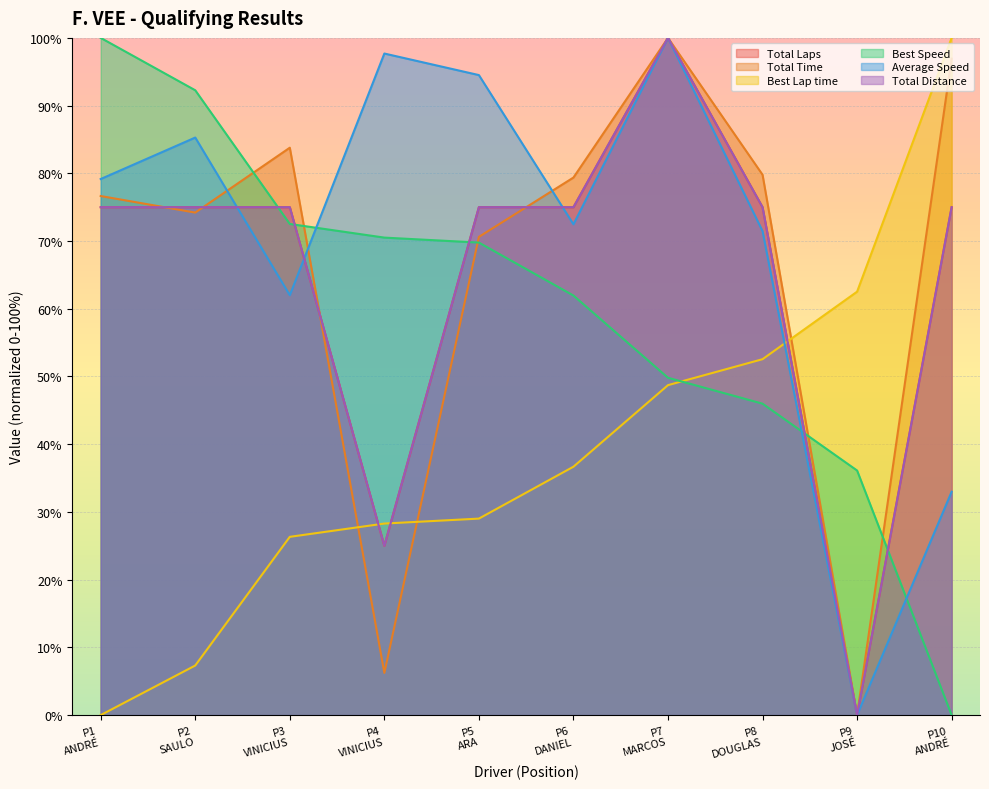

At how many categories does at least one series exceed 57?

10